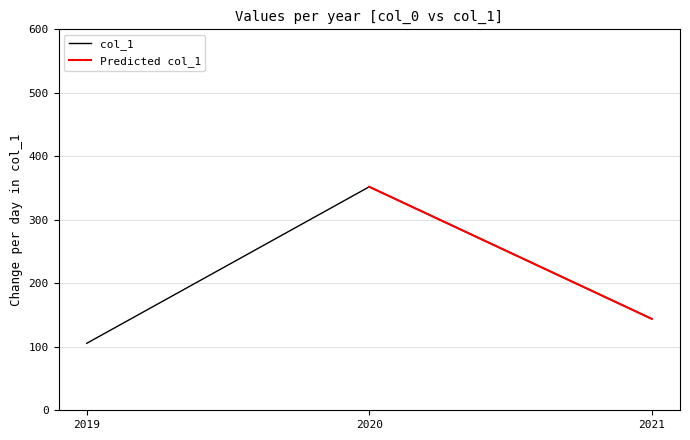

How many data points are less than 144?

1